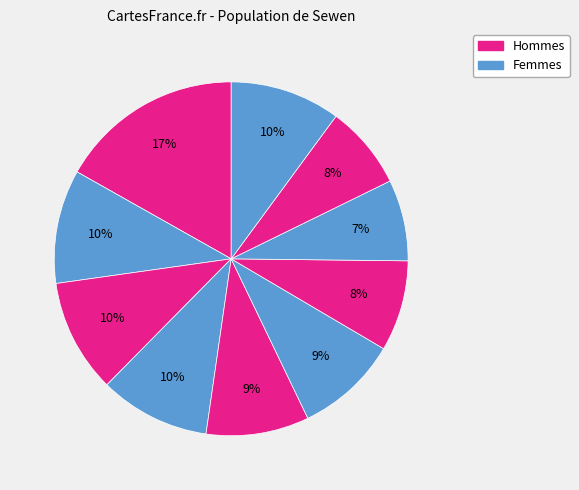

How many slices are in this pie chart?

10